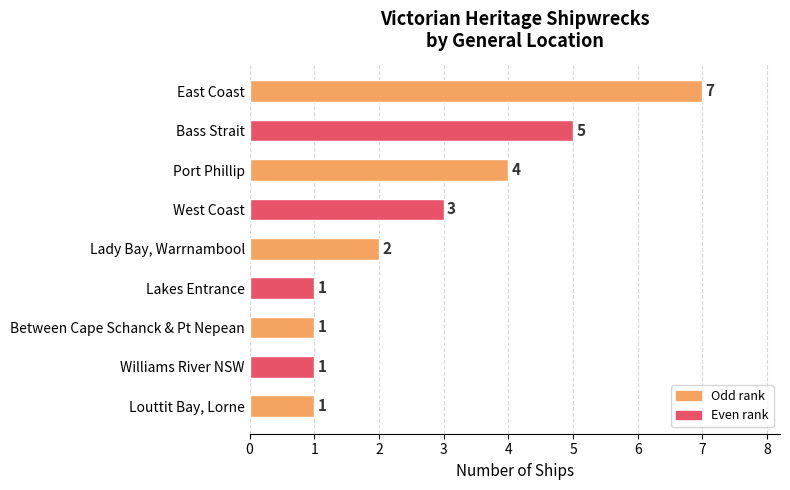

The value at East Coast is 7. True or false?

True